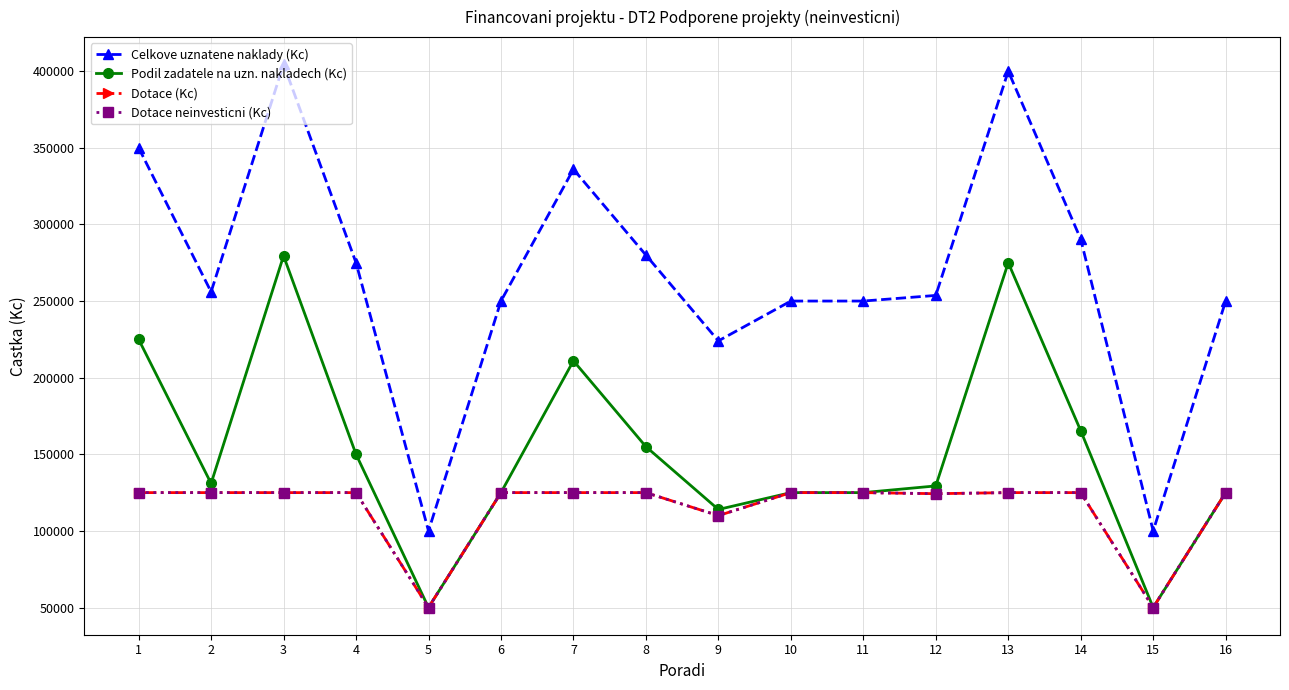

What is the value of the Dotace (Kc) point at the 11th from the left?

125000